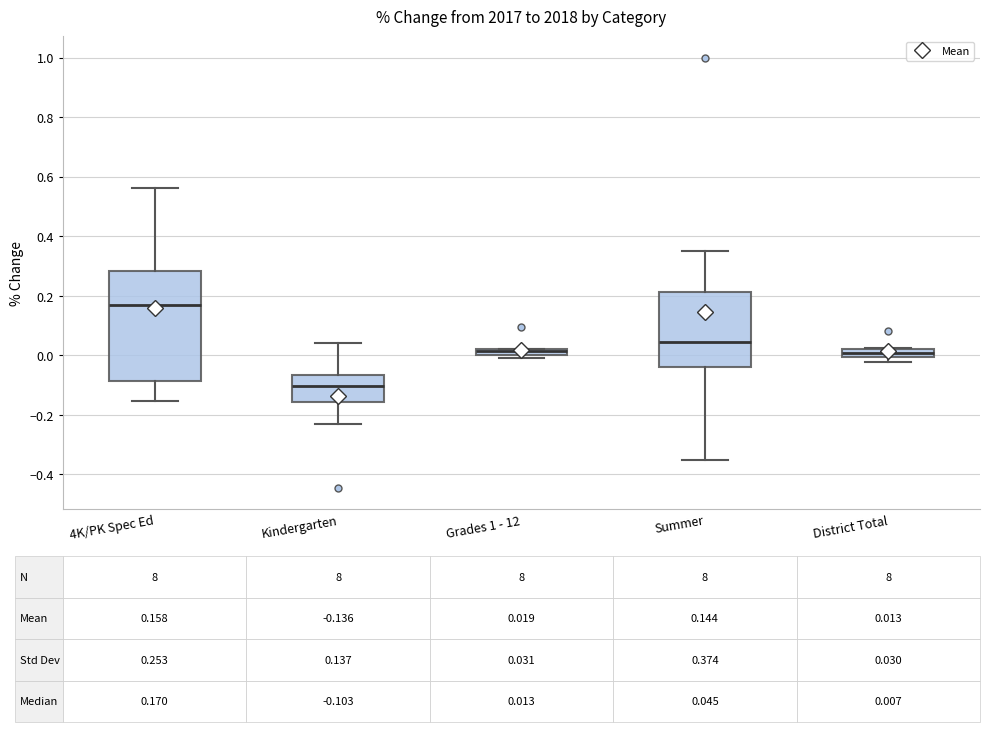

Which box is the tallest, from its lower edge to its upper edge?

4K/PK Spec Ed